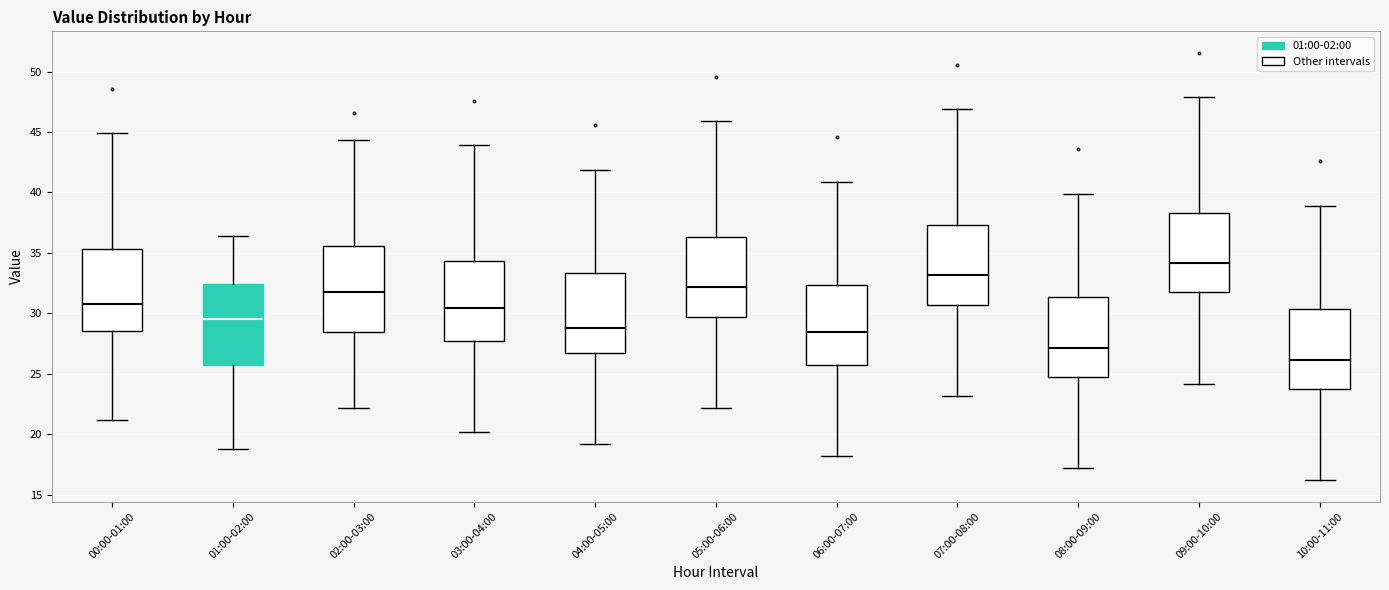

Where is the upper edge of the box for 02:00-03:00 on the y-axis? The values are not printed on the chart, so give them approximately, as read against the axis.

35.5